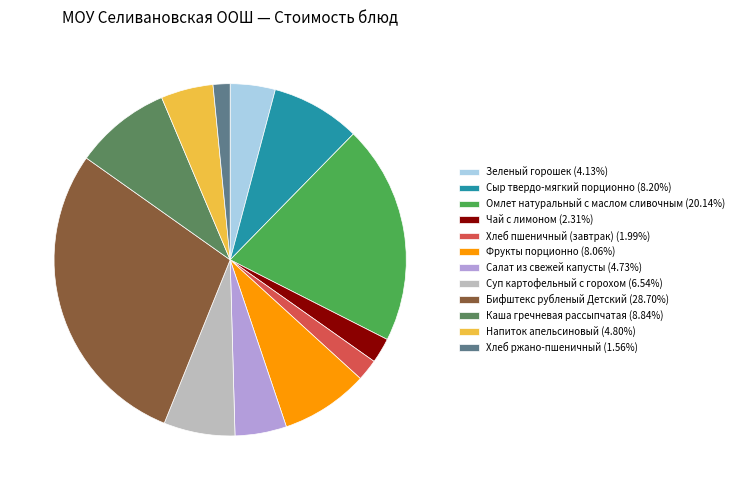

Approximately how many times larger is the value at Омлет натуральный с маслом сливочным (20.14%) compared to Салат из свежей капусты (4.73%)?

4.3